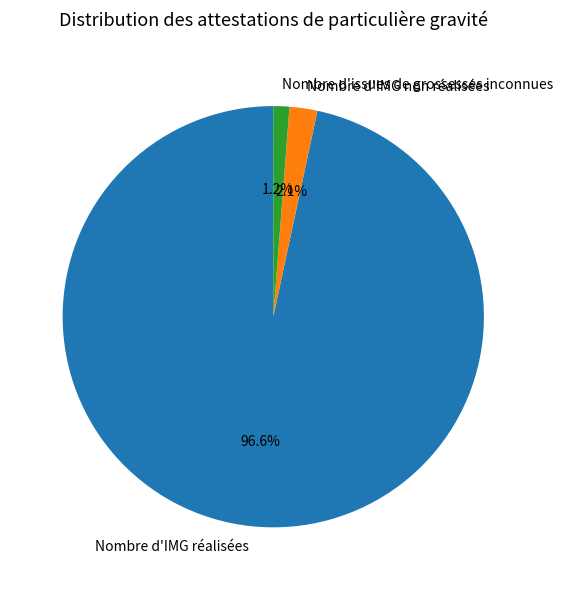

To the nearest percent, what portion does Nombre d'issues de grossesses inconnues represent?

1%